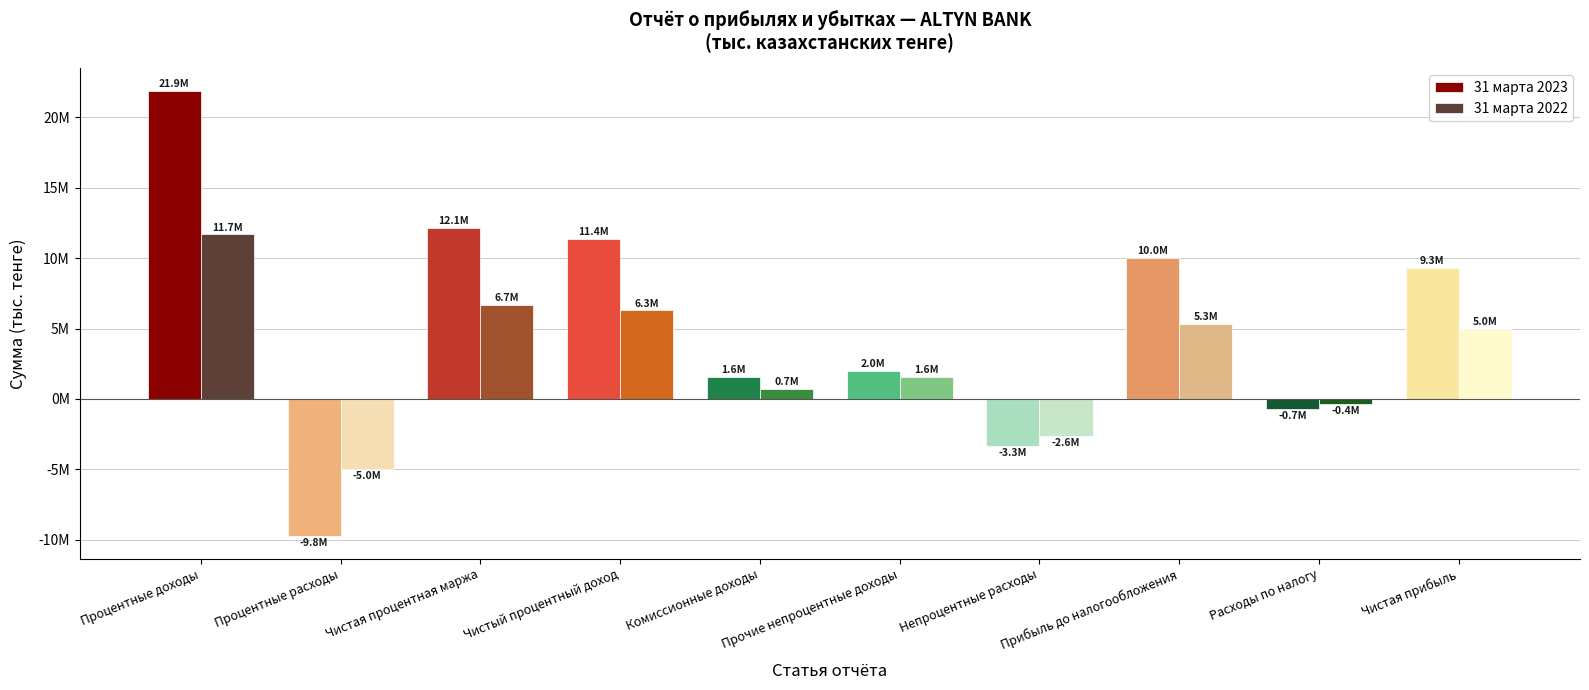

Rank the series by their average value, from lowest to highest.

31 марта 2022, 31 марта 2023